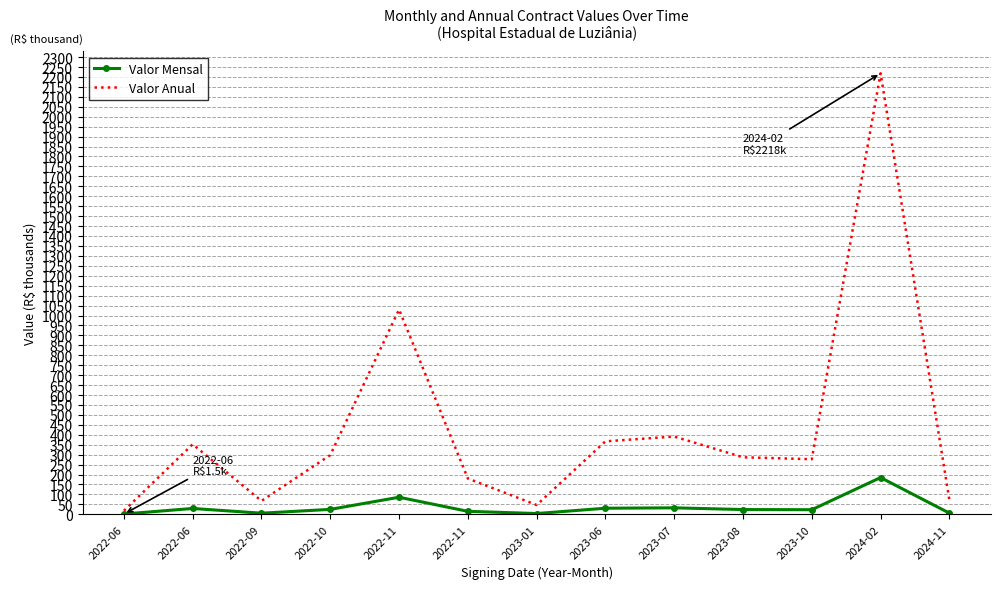

Which has a higher value, 2023-07 or 2023-10?

2023-07